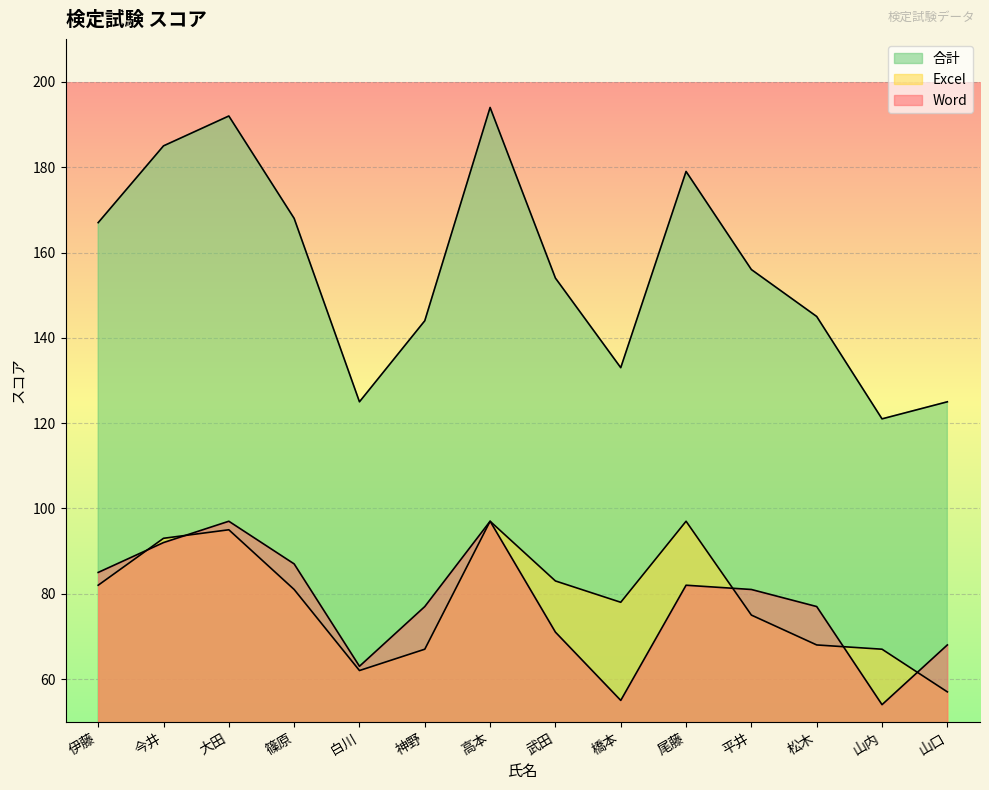

How many lines are shown in the chart?

3